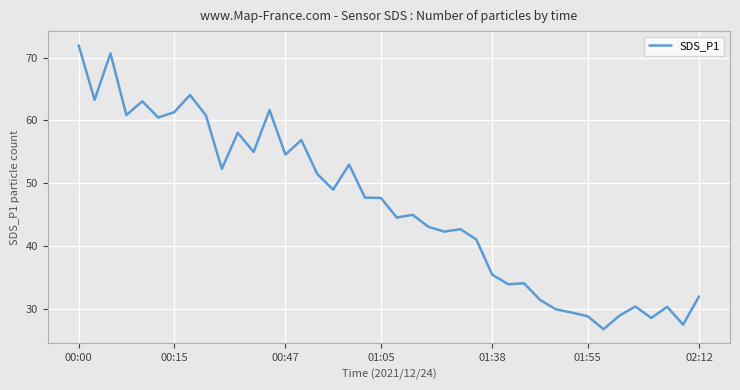

What is the maximum value shown in the chart?

72.0